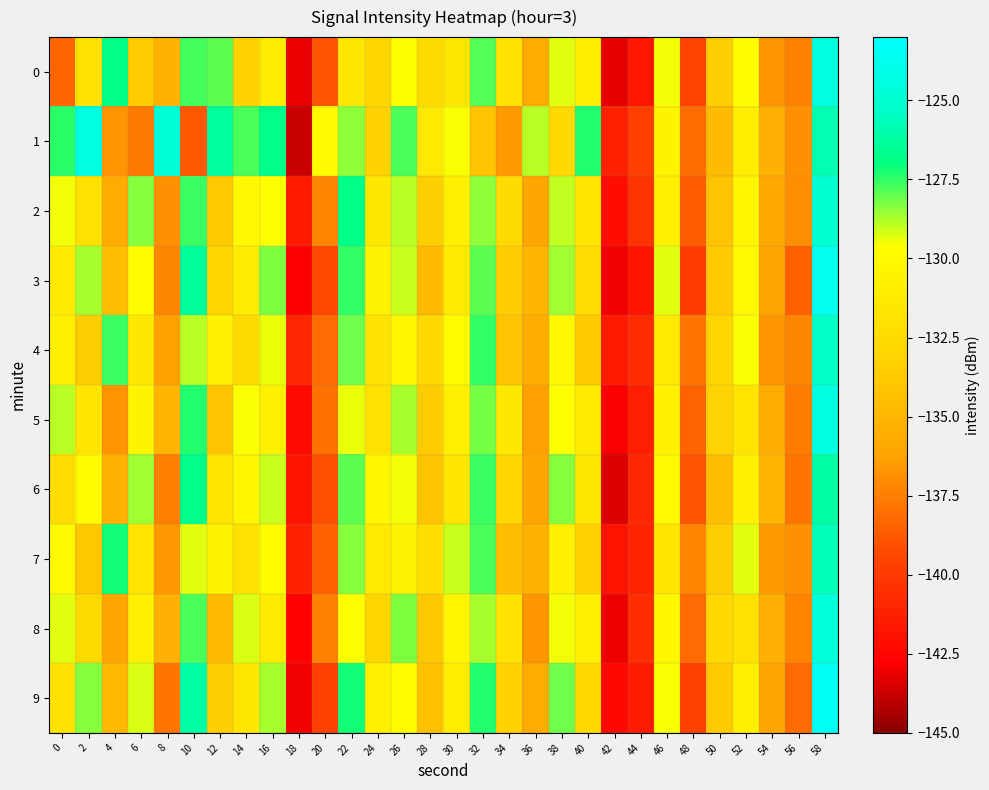

What is the total value across all series at 42?

-1424.7